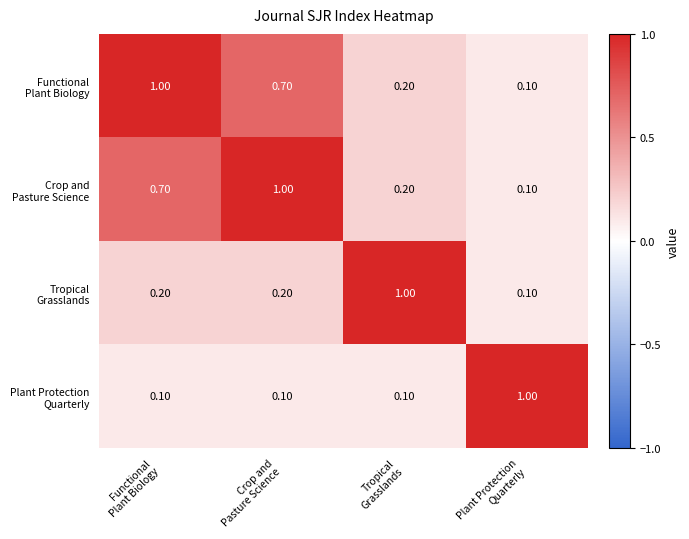

At how many categories does at least one series exceed 0?

4